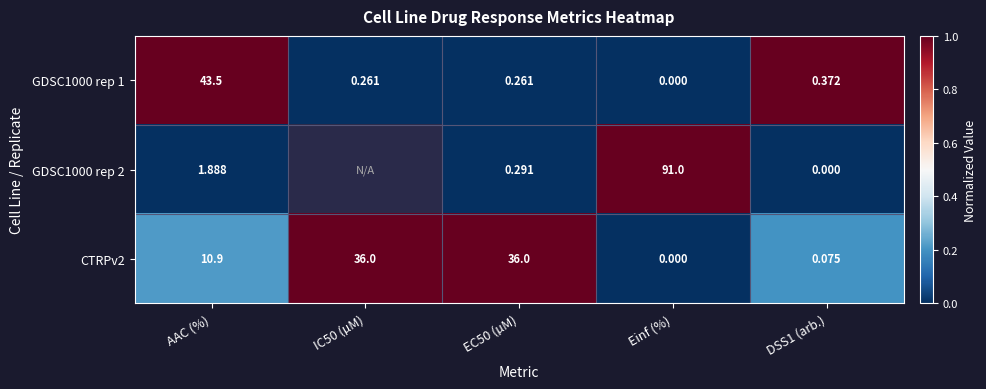

At which label does GDSC1000 rep 1 reach its peak?

AAC (%)